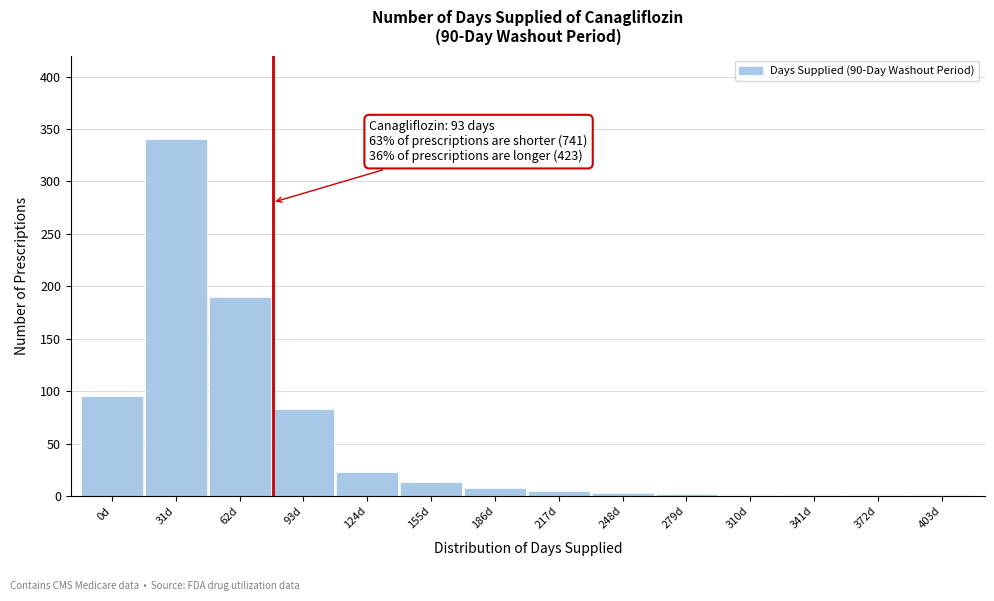

Where is the data nearest to the value 170?

62d